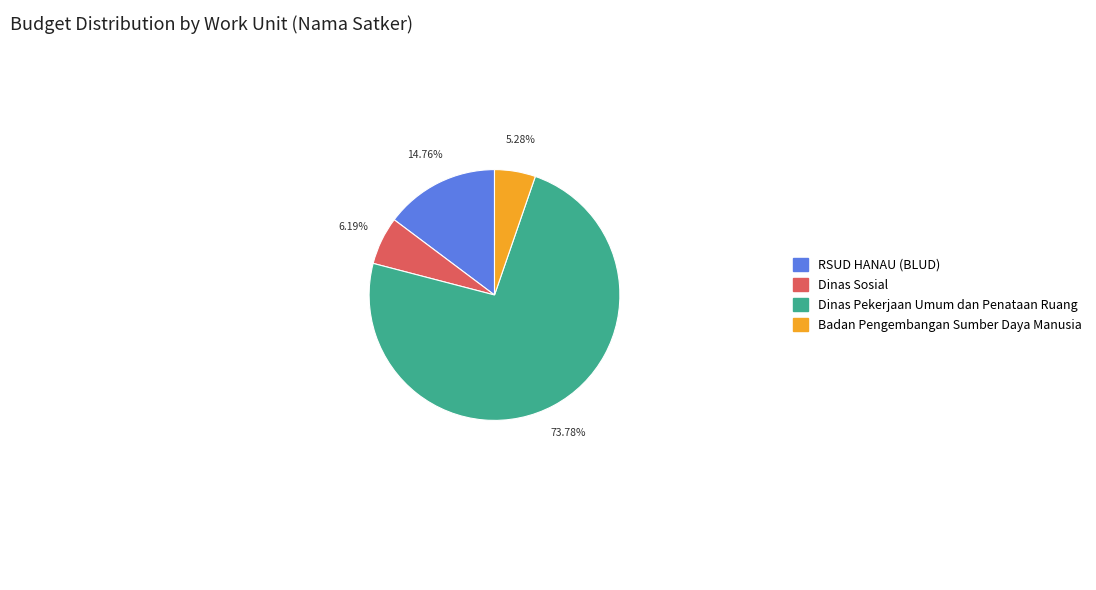

Is there any slice that represents more than half of the pie?

Yes